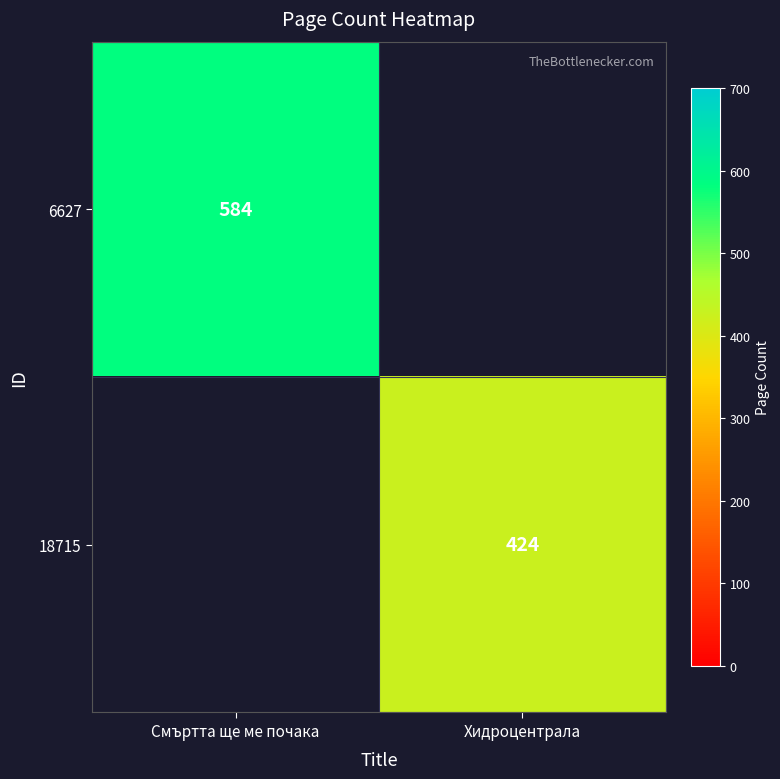

Which category has the lowest value across all series?

Хидроцентрала